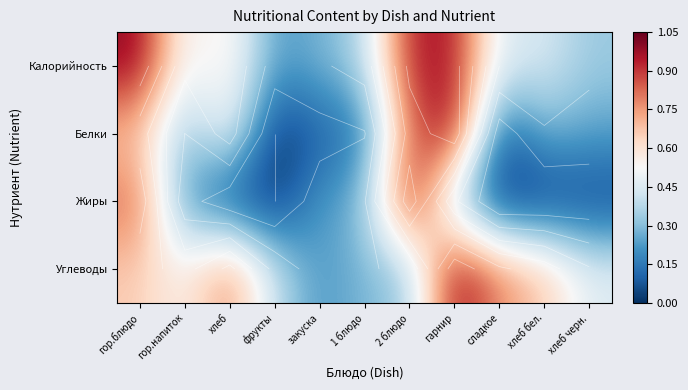

What is the sum of the Углеводы values at гарнир and гор.напиток?

1.5